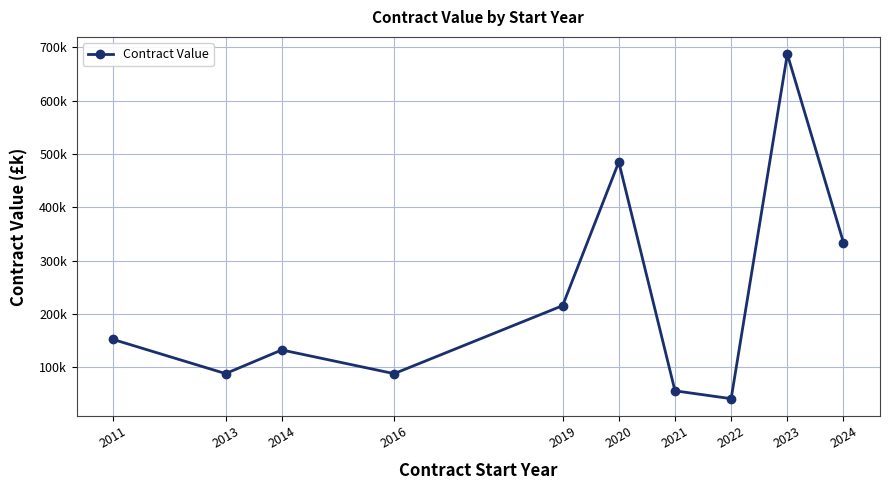

True or false: the data has more than 0 interior local peaks.

True